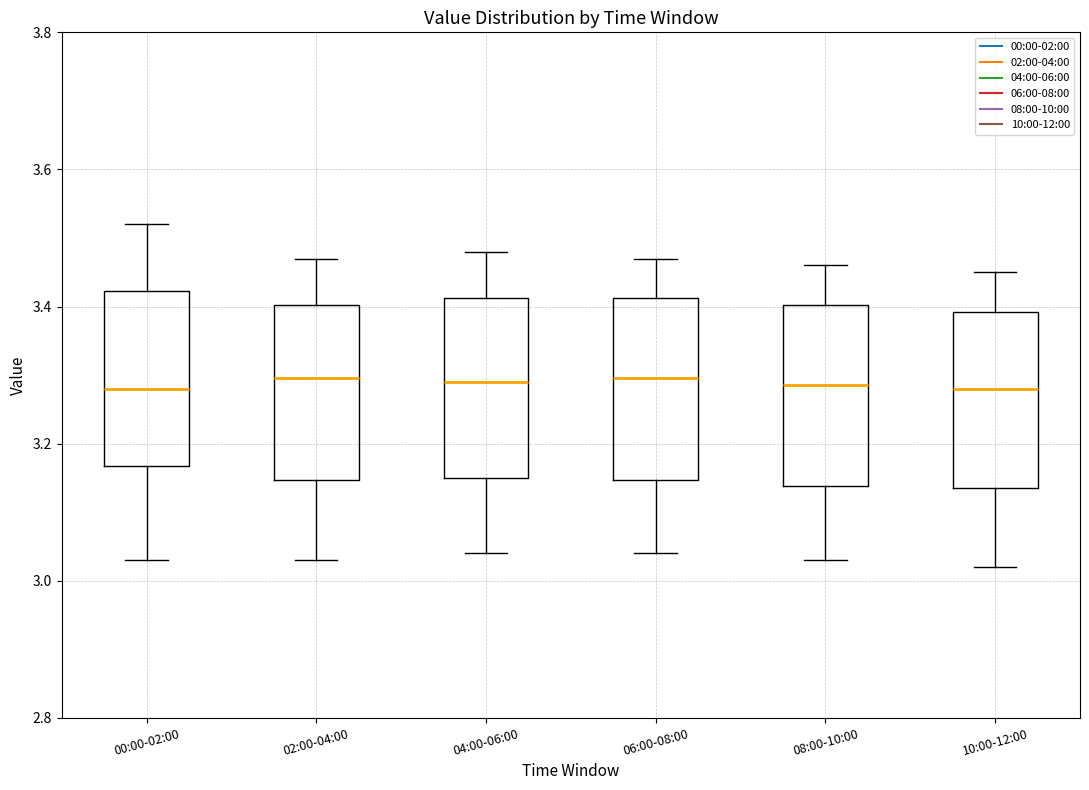

Reading left to right, read every box against the y-axis: the position of its median line, the range the box covers, and the ends of its whiskers. The values are not printed on the chart, so give them approximately, as read against the axis.

00:00-02:00: median 3.28, box 3.16 to 3.42, whiskers 3.04 to 3.52
02:00-04:00: median 3.30, box 3.14 to 3.40, whiskers 3.04 to 3.48
04:00-06:00: median 3.30, box 3.16 to 3.42, whiskers 3.04 to 3.48
06:00-08:00: median 3.30, box 3.14 to 3.42, whiskers 3.04 to 3.48
08:00-10:00: median 3.28, box 3.14 to 3.40, whiskers 3.04 to 3.46
10:00-12:00: median 3.28, box 3.14 to 3.40, whiskers 3.02 to 3.46